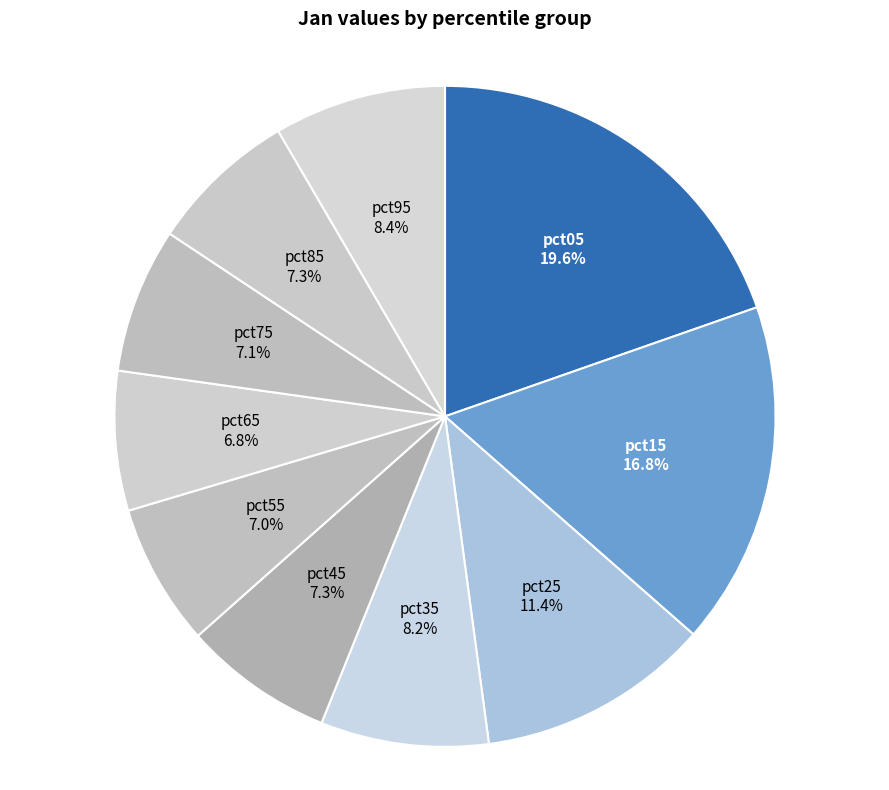

True or false: pct55 accounts for 13% of the total.

False